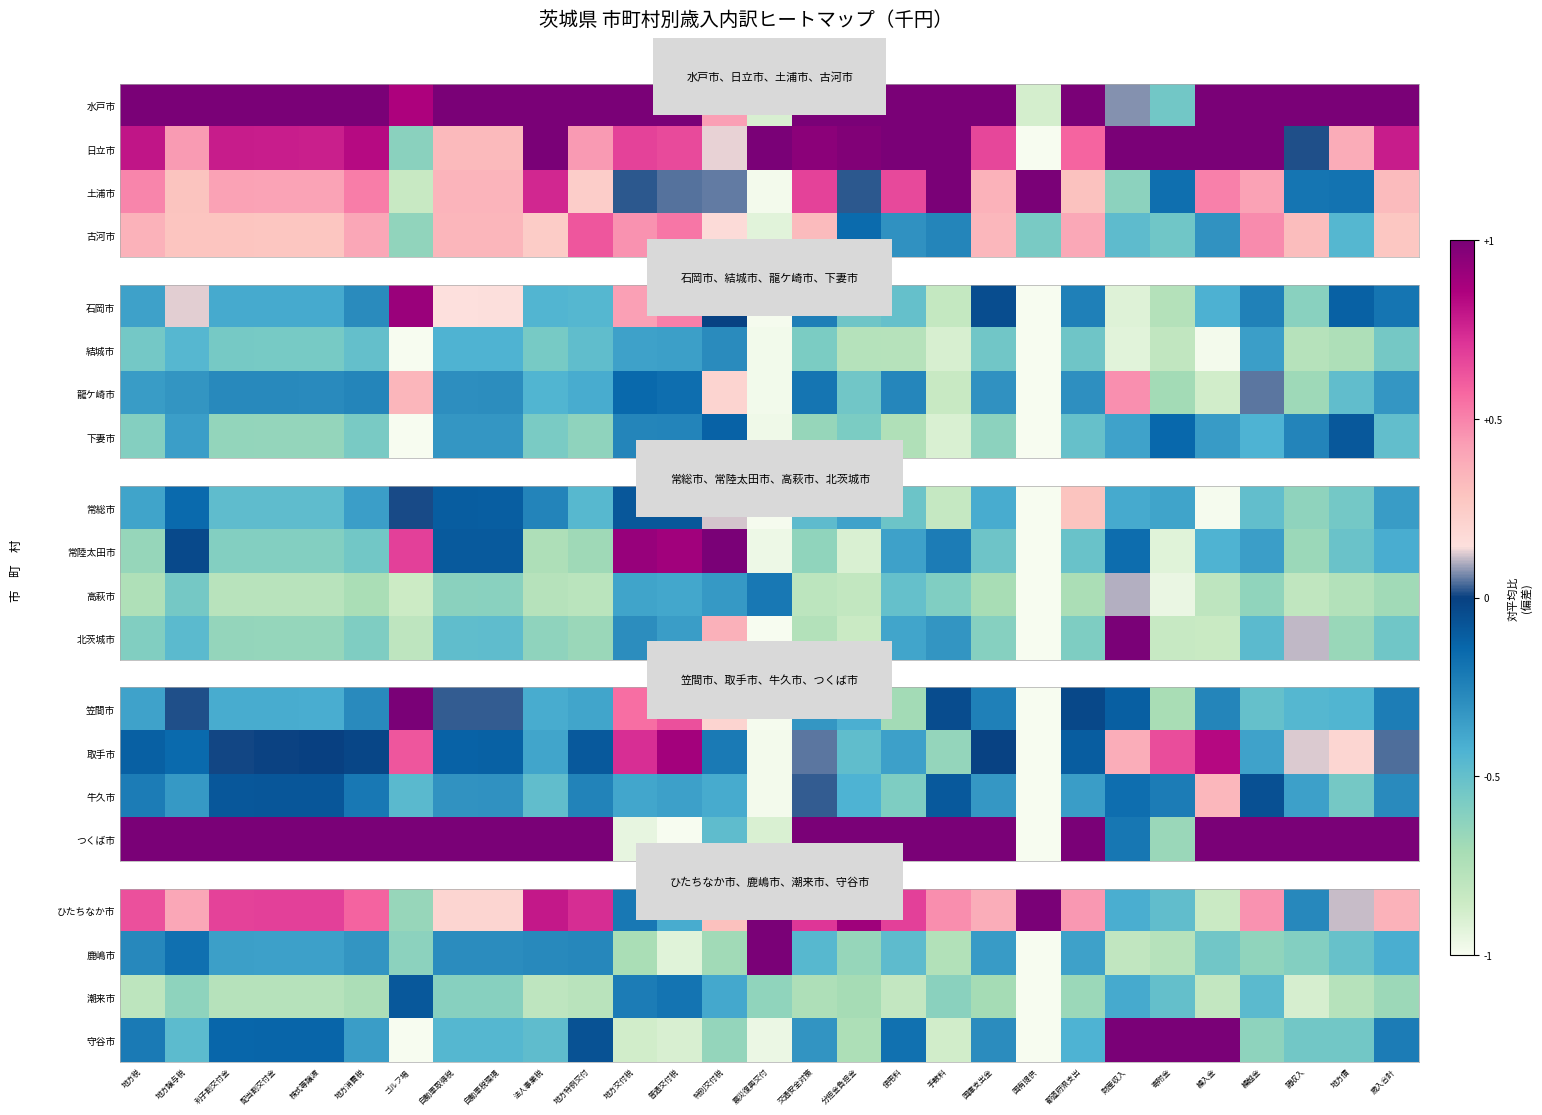

List the labels in order of 潮来市 value, largest first.

ゴルフ場, 普通交付税, 地方交付税, 特別交付税, 財産収入, 繰越金, 寄附金, 自動車税環境, 自動車取得税, 手数料, 地方譲与税, 震災復興交付, 都道府県支出, 歳入合計, 国庫支出金, 分担金負担金, 地方消費税, 交通安全対策, 利子割交付金, 配当割交付金, 株式等譲渡, 地方債, 地方特例交付, 地方税, 法人事業税, 使用料, 繰入金, 諸収入, 国有提供